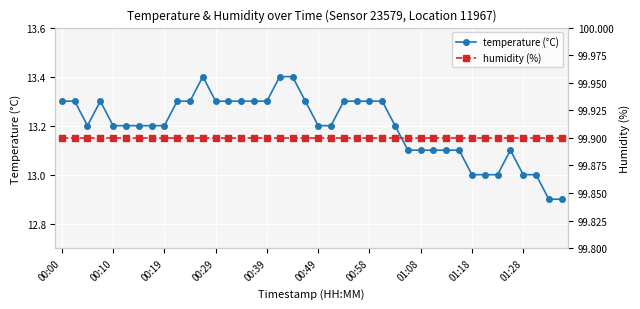

The temperature (°C) series shows 13.1 at 30. True or false?

True